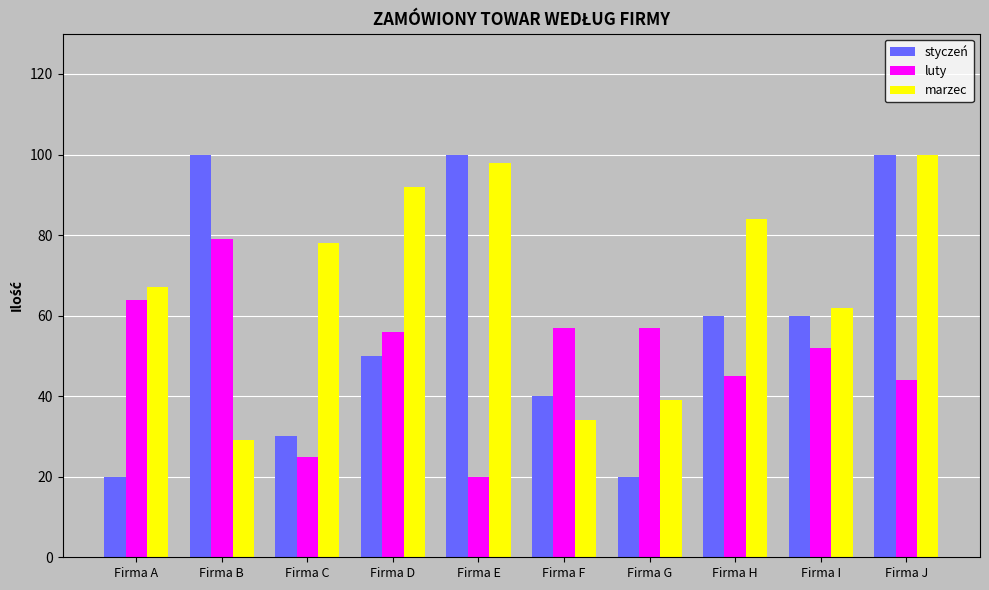

At which category is the sum across all series the highest?

Firma J